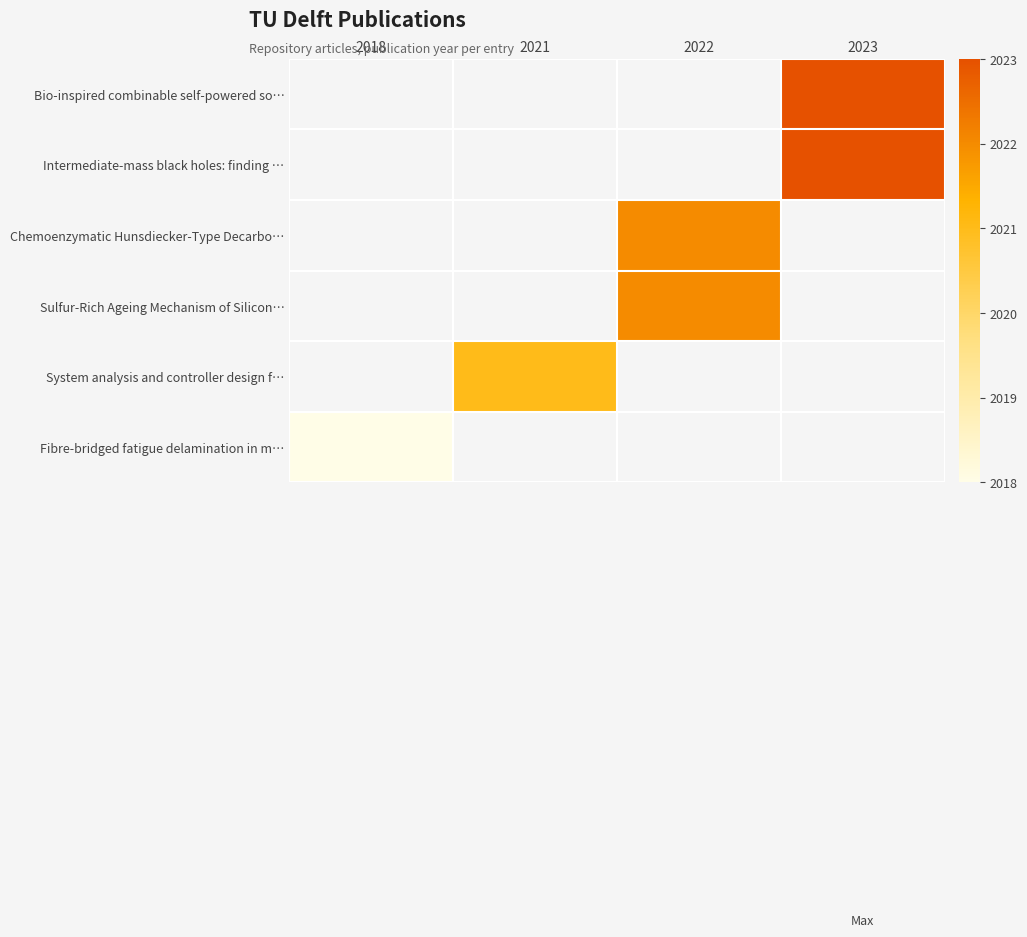

How many data points does each series have?

4